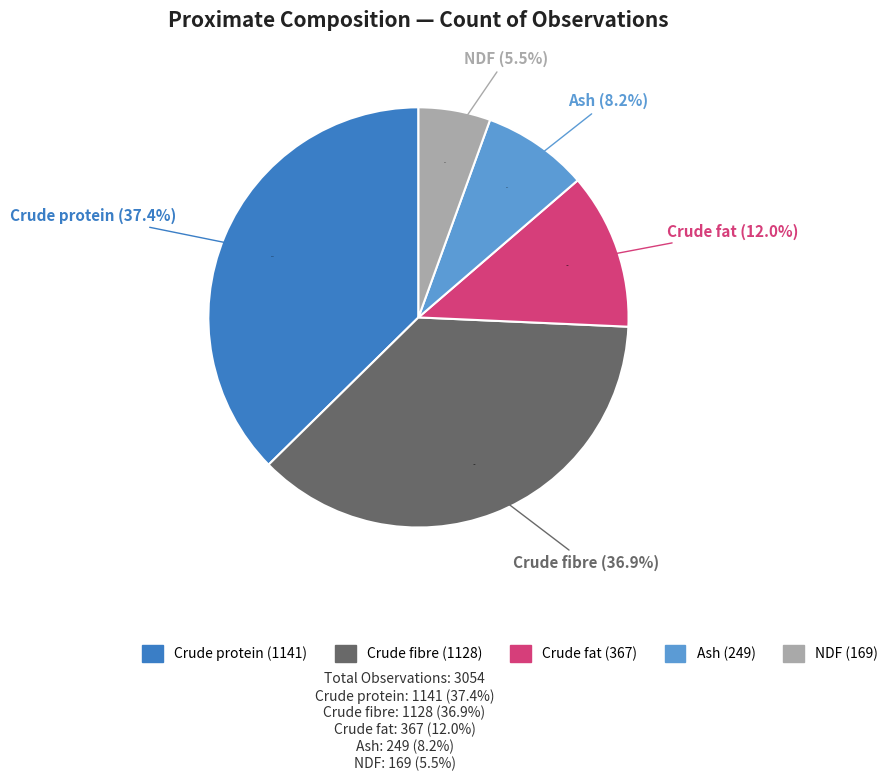

Which has a higher value, %_Crude protein or %_Ash?

%_Crude protein